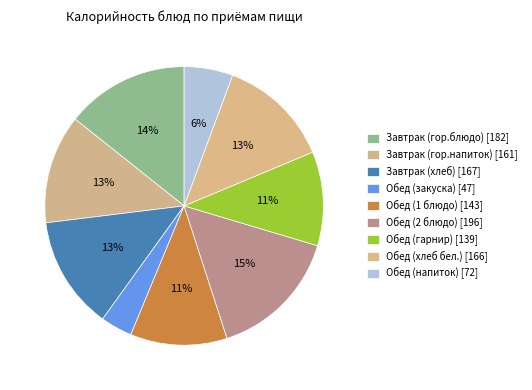

Which has a higher value, Обед (хлеб бел.) or Обед (закуска)?

Обед (хлеб бел.)